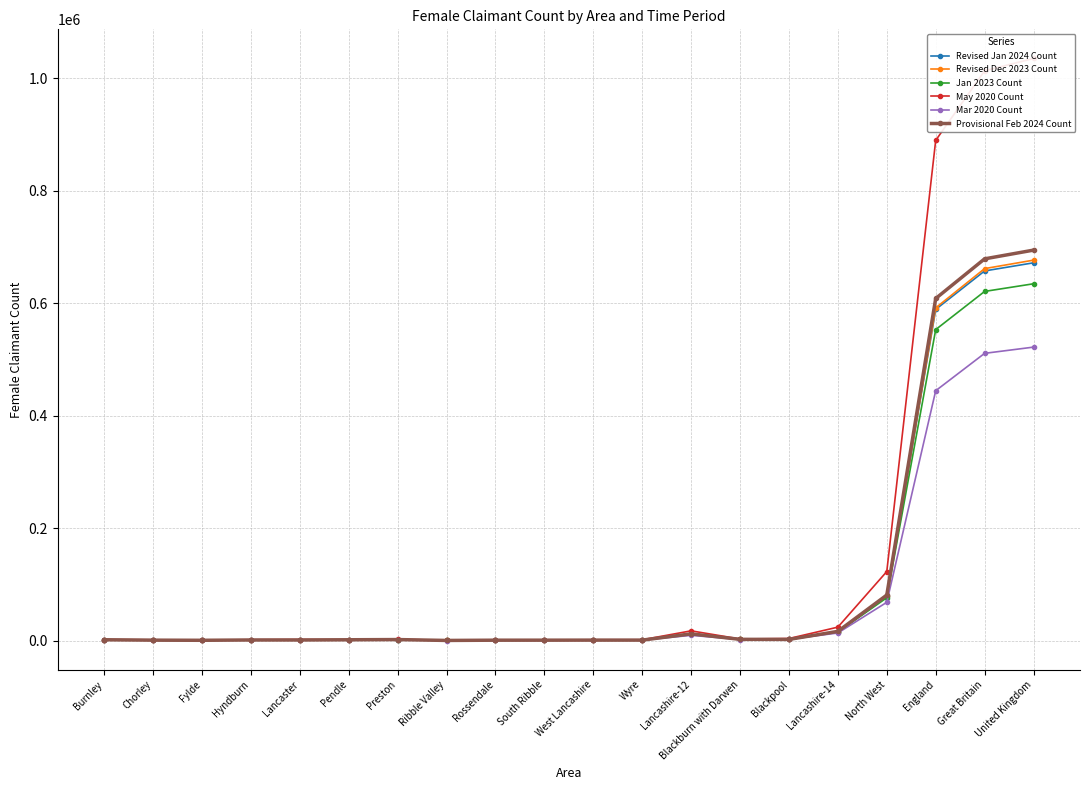

At which category is the sum across all series the highest?

United Kingdom